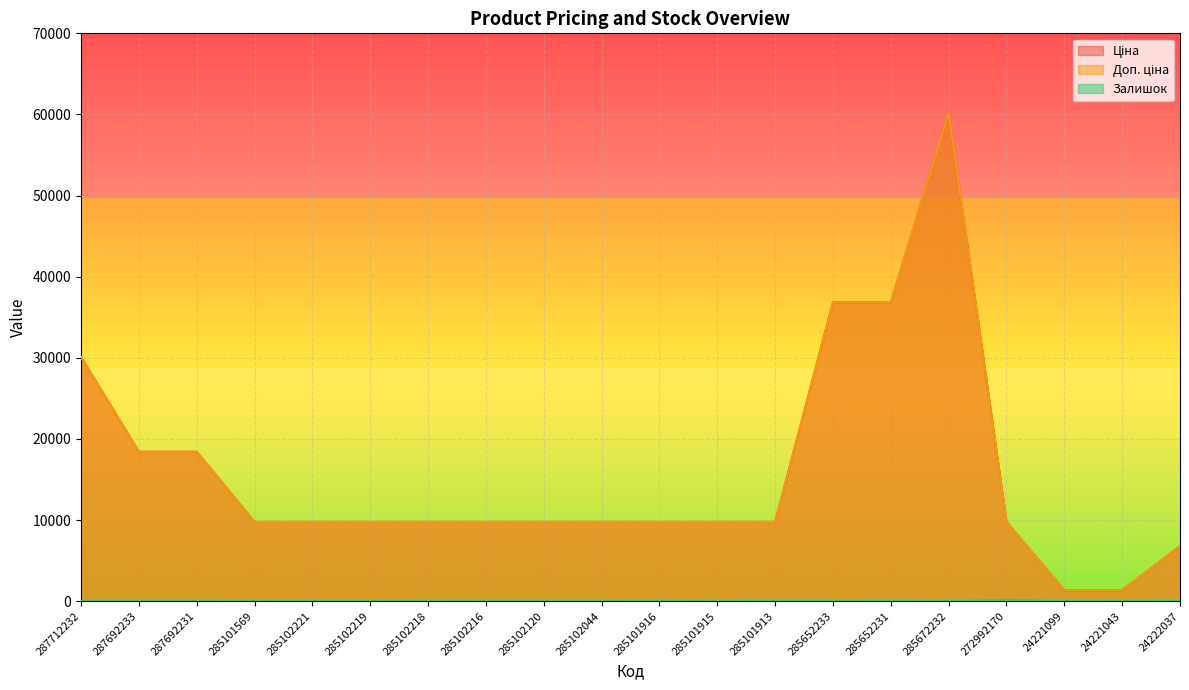

Count the number of data series in this chart.

3